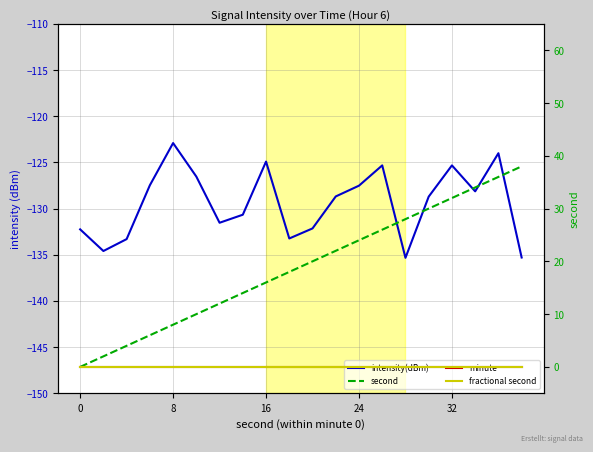

What is the value of the intensity(dBm) point at the 15th from the left?

-135.3